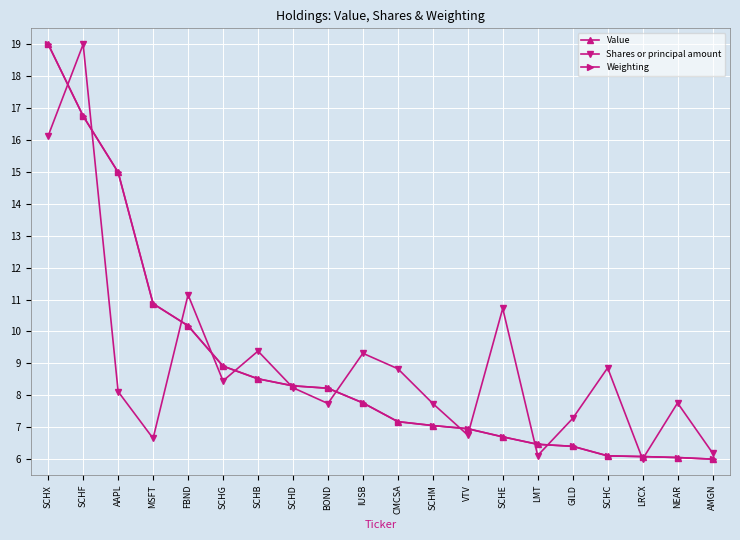

What is the label of the 8th point from the right?

VTV